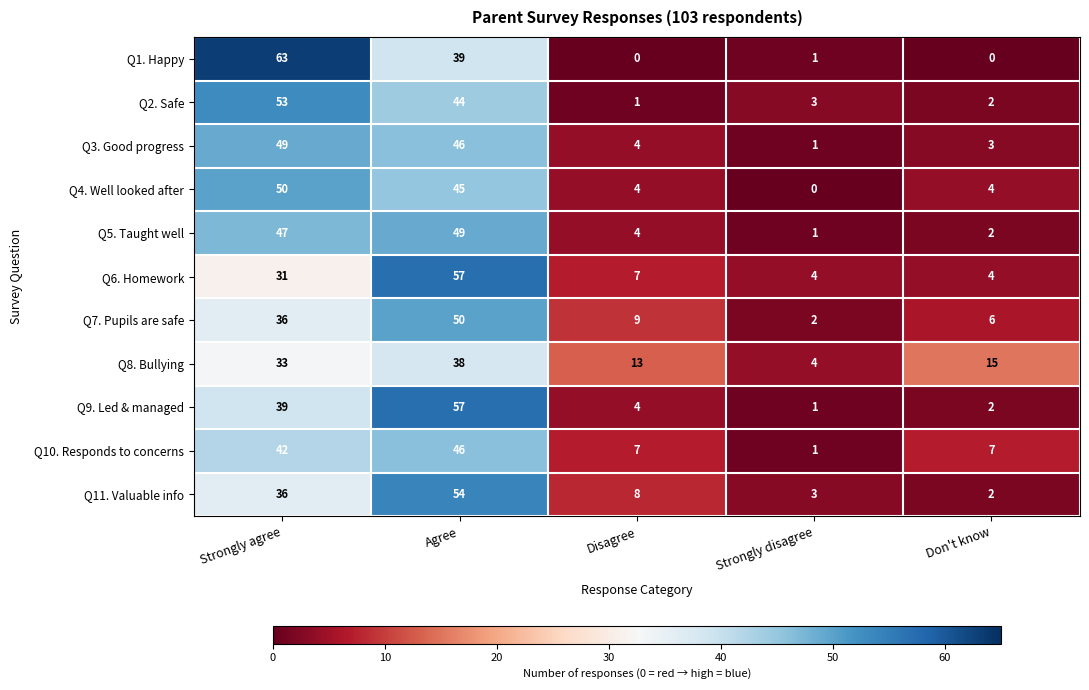

At how many categories does at least one series exceed 60?

1